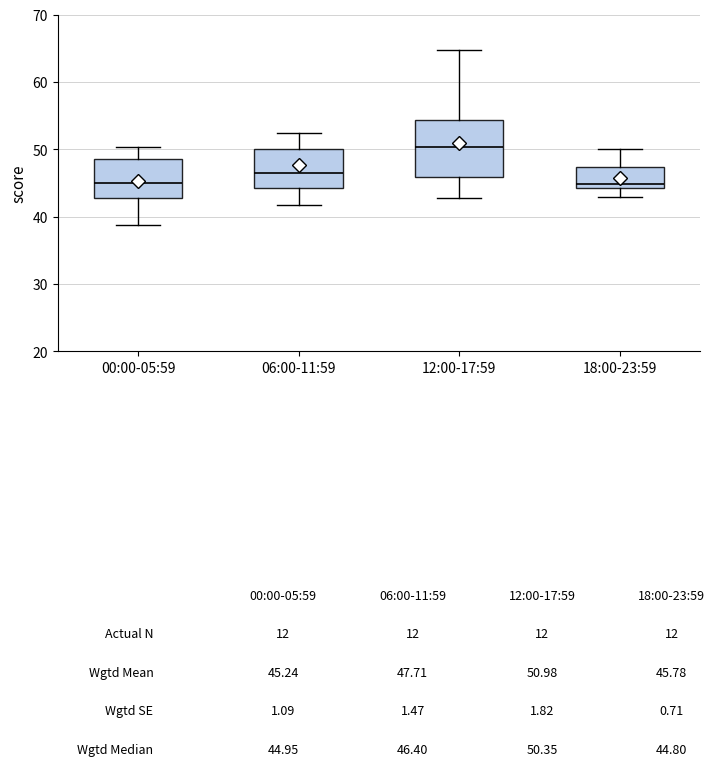

Reading left to right, read every box against the y-axis: the position of its median line, the range the box covers, and the ends of its whiskers. The values are not printed on the chart, so give them approximately, as read against the axis.

00:00-05:59: median 45, box 43 to 49, whiskers 39 to 50
06:00-11:59: median 46, box 44 to 50, whiskers 42 to 52
12:00-17:59: median 50, box 46 to 54, whiskers 43 to 65
18:00-23:59: median 45, box 44 to 47, whiskers 43 to 50